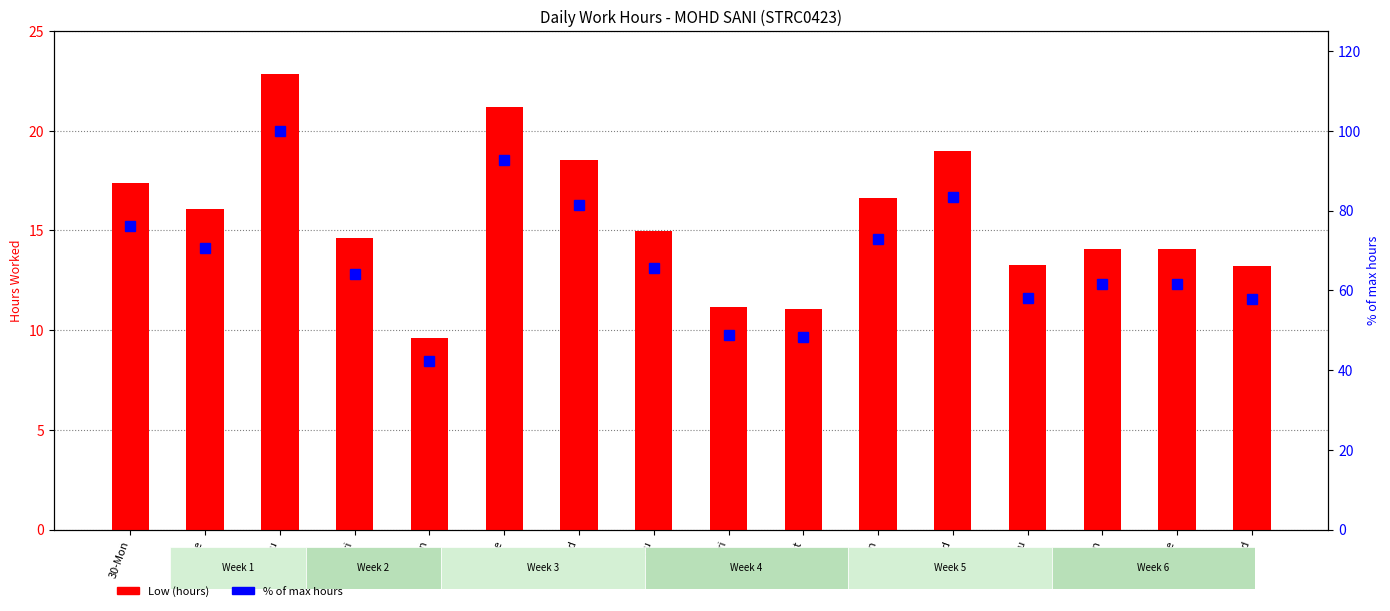

What is the average value of the Low (hours) series?

15.5